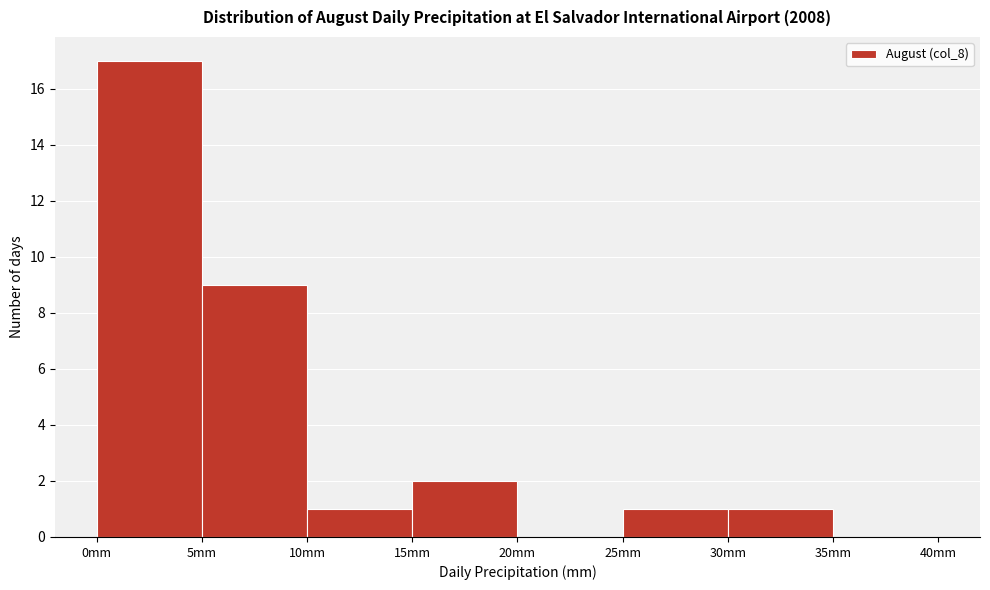

Which range on the x-axis has the tallest bar?

0 to 5